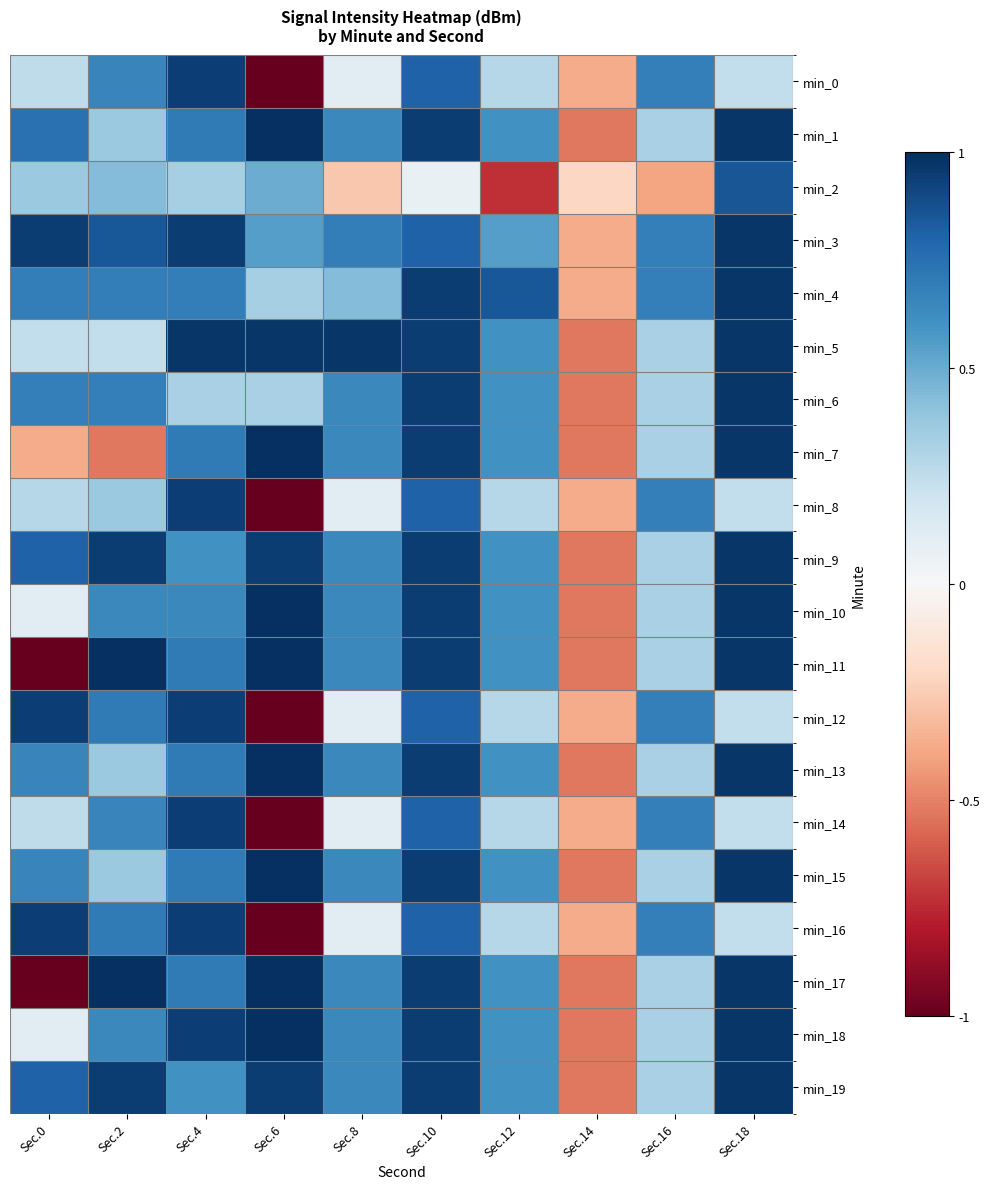

Reading left to right, extract all data points from this chart.

min_0: Sec.0=0.3	Sec.2=0.7	Sec.4=0.9	Sec.6=-1.0	Sec.8=0.1	Sec.10=0.8	Sec.12=0.3	Sec.14=-0.4	Sec.16=0.7	Sec.18=0.2
min_1: Sec.0=0.7	Sec.2=0.4	Sec.4=0.7	Sec.6=1.0	Sec.8=0.6	Sec.10=0.9	Sec.12=0.6	Sec.14=-0.5	Sec.16=0.3	Sec.18=1.0
min_2: Sec.0=0.4	Sec.2=0.4	Sec.4=0.3	Sec.6=0.5	Sec.8=-0.3	Sec.10=0.1	Sec.12=-0.7	Sec.14=-0.2	Sec.16=-0.4	Sec.18=0.9
min_3: Sec.0=0.9	Sec.2=0.8	Sec.4=0.9	Sec.6=0.5	Sec.8=0.7	Sec.10=0.8	Sec.12=0.5	Sec.14=-0.4	Sec.16=0.7	Sec.18=1.0
min_4: Sec.0=0.7	Sec.2=0.7	Sec.4=0.7	Sec.6=0.3	Sec.8=0.4	Sec.10=0.9	Sec.12=0.8	Sec.14=-0.4	Sec.16=0.7	Sec.18=1.0
min_5: Sec.0=0.2	Sec.2=0.2	Sec.4=1.0	Sec.6=1.0	Sec.8=1.0	Sec.10=0.9	Sec.12=0.6	Sec.14=-0.5	Sec.16=0.3	Sec.18=1.0
min_6: Sec.0=0.7	Sec.2=0.7	Sec.4=0.3	Sec.6=0.3	Sec.8=0.6	Sec.10=0.9	Sec.12=0.6	Sec.14=-0.5	Sec.16=0.3	Sec.18=1.0
min_7: Sec.0=-0.4	Sec.2=-0.5	Sec.4=0.7	Sec.6=1.0	Sec.8=0.6	Sec.10=0.9	Sec.12=0.6	Sec.14=-0.5	Sec.16=0.3	Sec.18=1.0
min_8: Sec.0=0.3	Sec.2=0.4	Sec.4=0.9	Sec.6=-1.0	Sec.8=0.1	Sec.10=0.8	Sec.12=0.3	Sec.14=-0.4	Sec.16=0.7	Sec.18=0.2
min_9: Sec.0=0.8	Sec.2=0.9	Sec.4=0.6	Sec.6=0.9	Sec.8=0.6	Sec.10=0.9	Sec.12=0.6	Sec.14=-0.5	Sec.16=0.3	Sec.18=1.0
min_10: Sec.0=0.1	Sec.2=0.6	Sec.4=0.6	Sec.6=1.0	Sec.8=0.6	Sec.10=0.9	Sec.12=0.6	Sec.14=-0.5	Sec.16=0.3	Sec.18=1.0
min_11: Sec.0=-1.0	Sec.2=1.0	Sec.4=0.7	Sec.6=1.0	Sec.8=0.6	Sec.10=0.9	Sec.12=0.6	Sec.14=-0.5	Sec.16=0.3	Sec.18=1.0
min_12: Sec.0=0.9	Sec.2=0.7	Sec.4=0.9	Sec.6=-1.0	Sec.8=0.1	Sec.10=0.8	Sec.12=0.3	Sec.14=-0.4	Sec.16=0.7	Sec.18=0.2
min_13: Sec.0=0.7	Sec.2=0.4	Sec.4=0.7	Sec.6=1.0	Sec.8=0.6	Sec.10=0.9	Sec.12=0.6	Sec.14=-0.5	Sec.16=0.3	Sec.18=1.0
min_14: Sec.0=0.3	Sec.2=0.7	Sec.4=0.9	Sec.6=-1.0	Sec.8=0.1	Sec.10=0.8	Sec.12=0.3	Sec.14=-0.4	Sec.16=0.7	Sec.18=0.2
min_15: Sec.0=0.7	Sec.2=0.4	Sec.4=0.7	Sec.6=1.0	Sec.8=0.6	Sec.10=0.9	Sec.12=0.6	Sec.14=-0.5	Sec.16=0.3	Sec.18=1.0
min_16: Sec.0=0.9	Sec.2=0.7	Sec.4=0.9	Sec.6=-1.0	Sec.8=0.1	Sec.10=0.8	Sec.12=0.3	Sec.14=-0.4	Sec.16=0.7	Sec.18=0.2
min_17: Sec.0=-1.0	Sec.2=1.0	Sec.4=0.7	Sec.6=1.0	Sec.8=0.6	Sec.10=0.9	Sec.12=0.6	Sec.14=-0.5	Sec.16=0.3	Sec.18=1.0
min_18: Sec.0=0.1	Sec.2=0.6	Sec.4=0.9	Sec.6=1.0	Sec.8=0.6	Sec.10=0.9	Sec.12=0.6	Sec.14=-0.5	Sec.16=0.3	Sec.18=1.0
min_19: Sec.0=0.8	Sec.2=0.9	Sec.4=0.6	Sec.6=0.9	Sec.8=0.6	Sec.10=0.9	Sec.12=0.6	Sec.14=-0.5	Sec.16=0.3	Sec.18=1.0